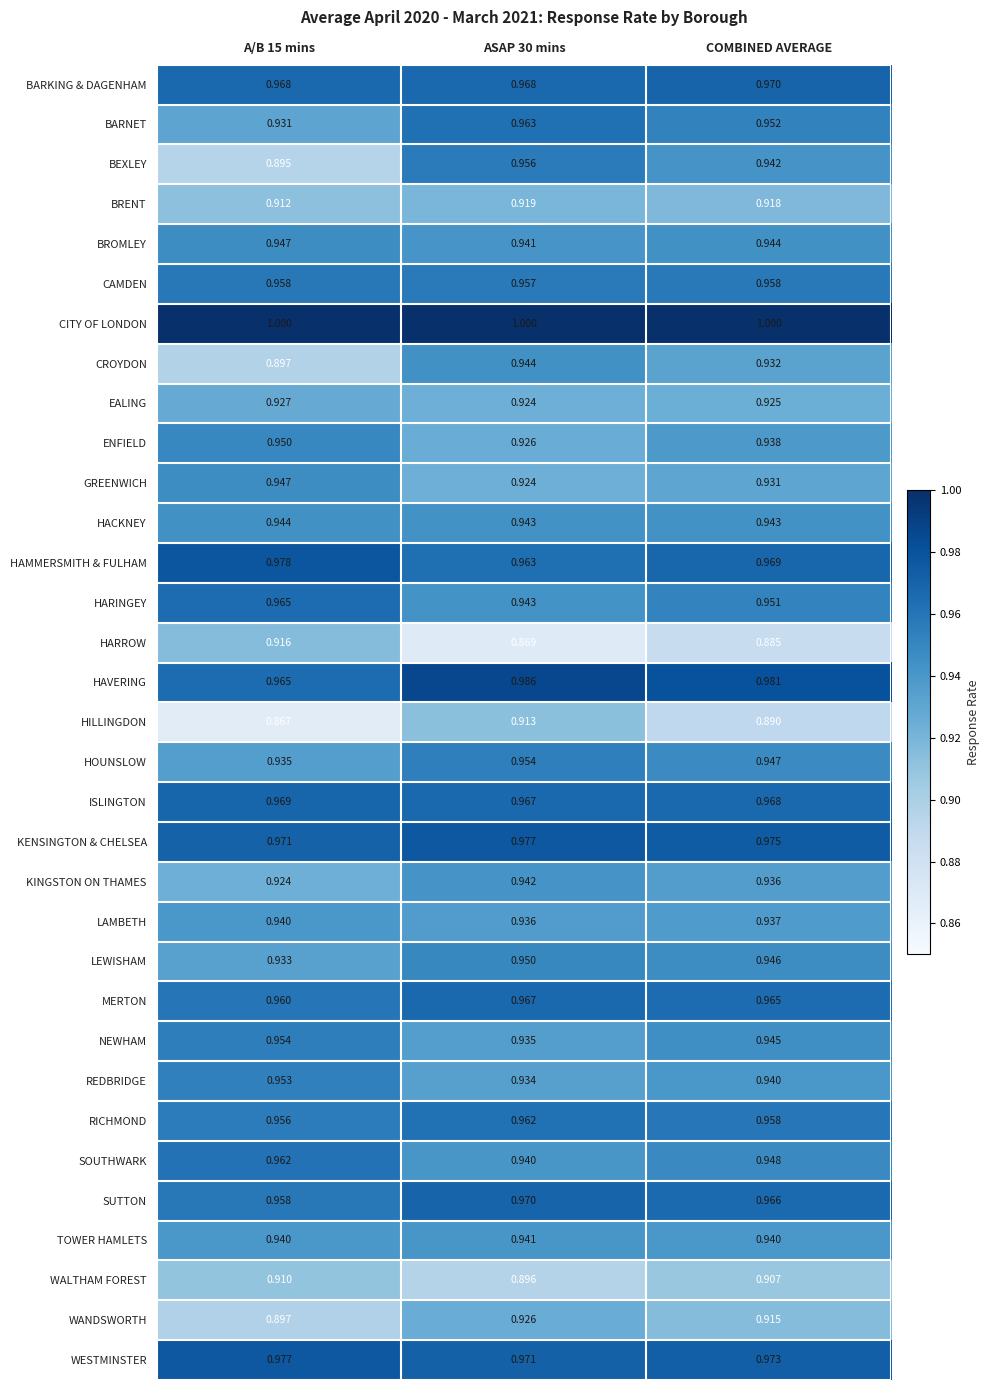

Which series has the largest total across all categories?

CITY OF LONDON